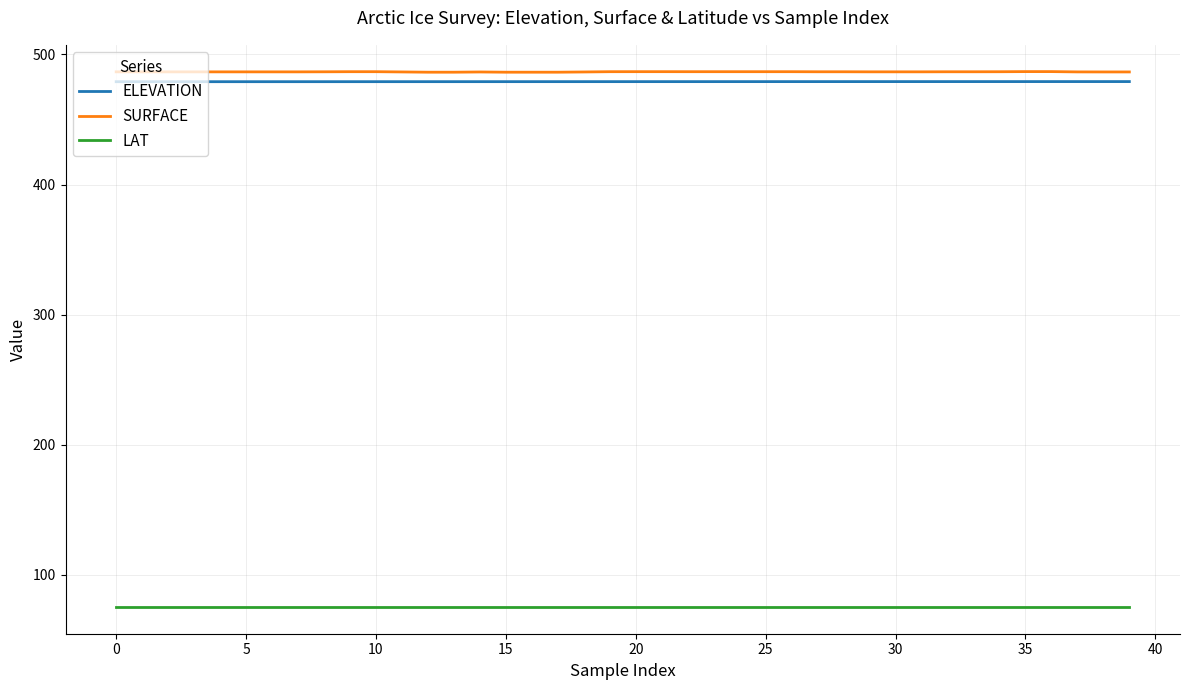

What is the lowest value of the ELEVATION series?

479.0